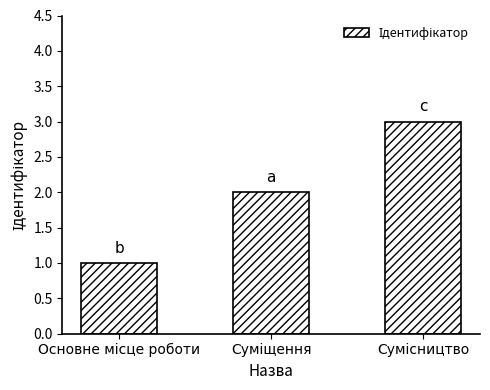

What is the maximum value shown in the chart?

3